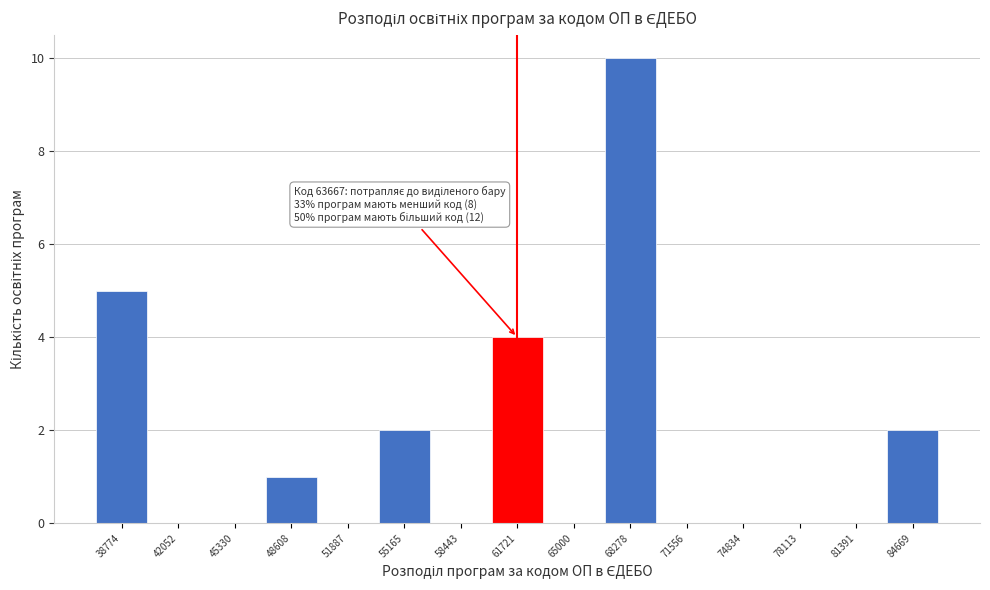

Reading right to left, what are all the values shown in this chart?

84669=2	81391=0	78113=0	74834=0	71556=0	68278=10	65000=0	61721=4	58443=0	55165=2	51887=0	48608=1	45330=0	42052=0	38774=5